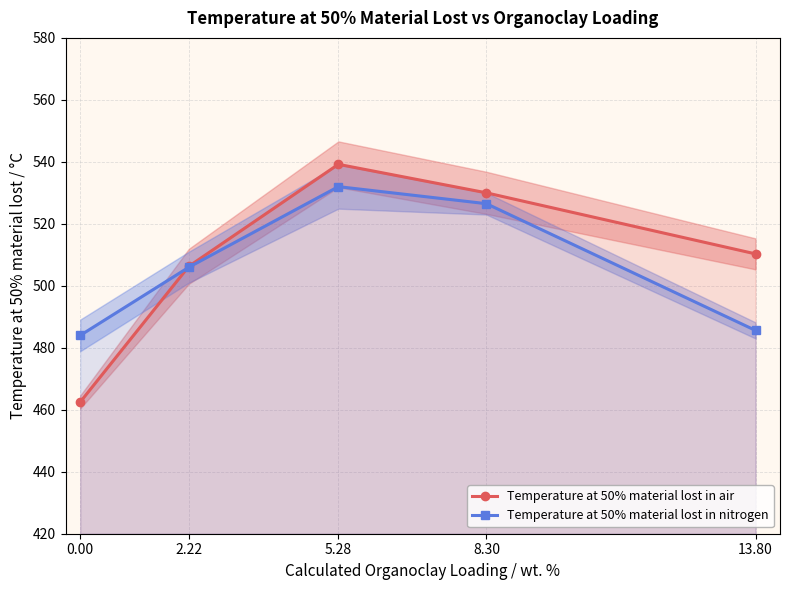

What is the difference between the Temperature at 50% material lost in air values at 8.30 and 5.28?

9.2